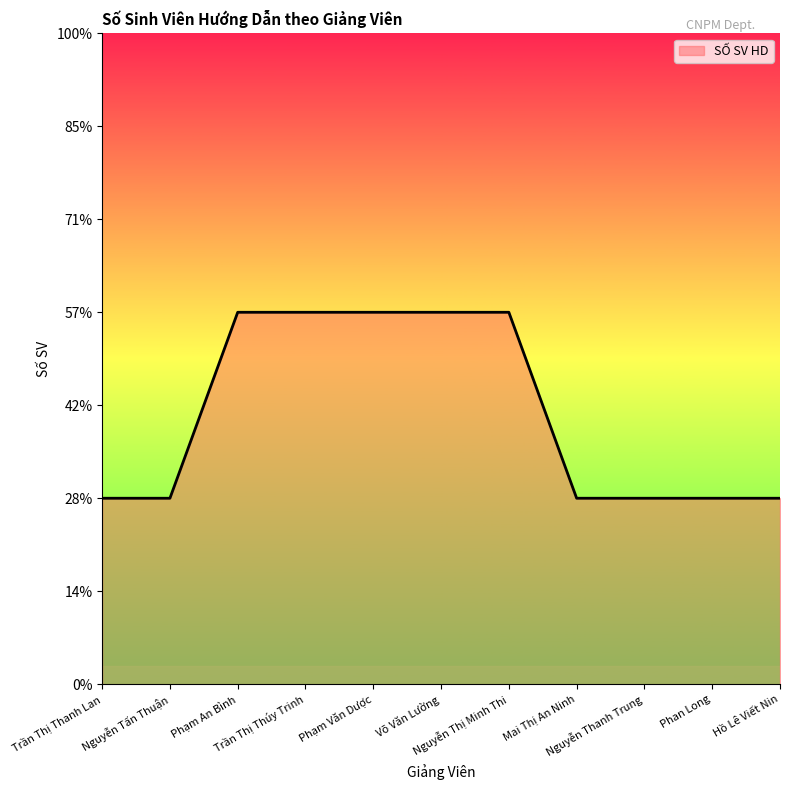

Reading left to right, what are all the values shown in this chart?

1	1	2	2	2	2	2	1	1	1	1